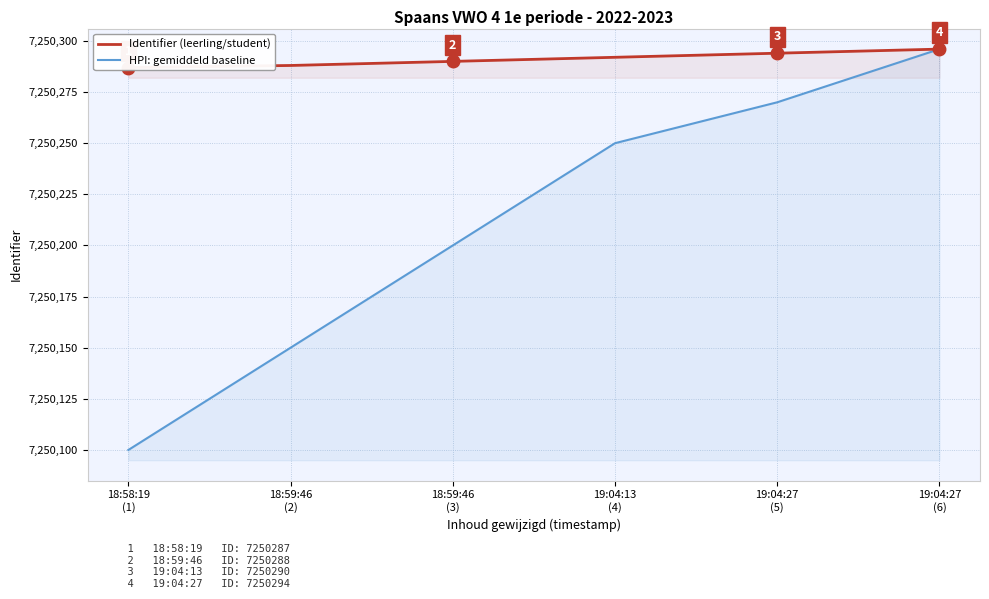

At which category is the sum across all series the highest?

19:04:27
(6)